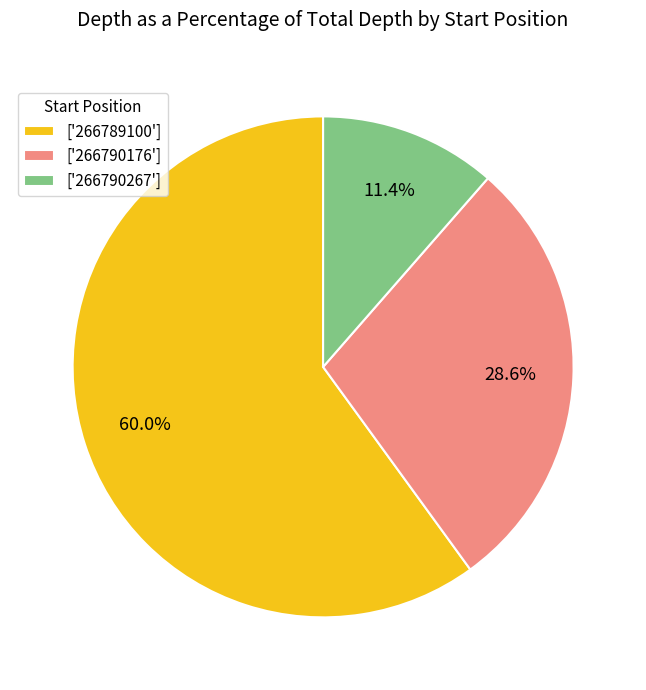

Rank the categories by value from highest to lowest.

['266789100'], ['266790176'], ['266790267']